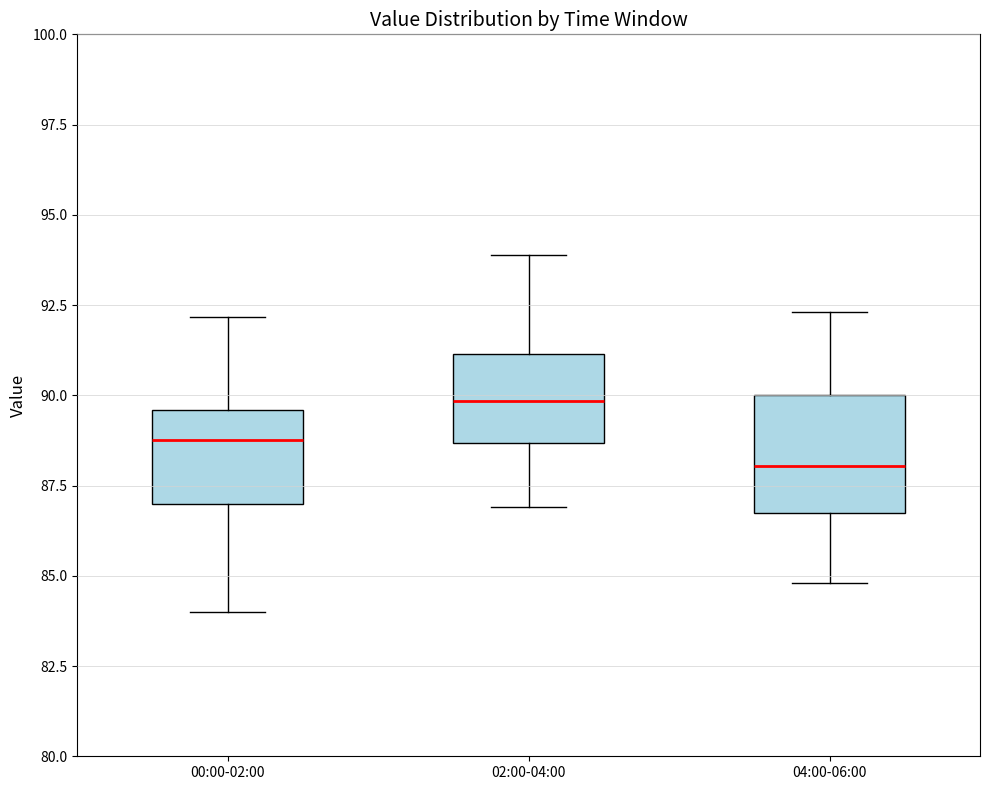

Which box has the lowest median line?

04:00-06:00